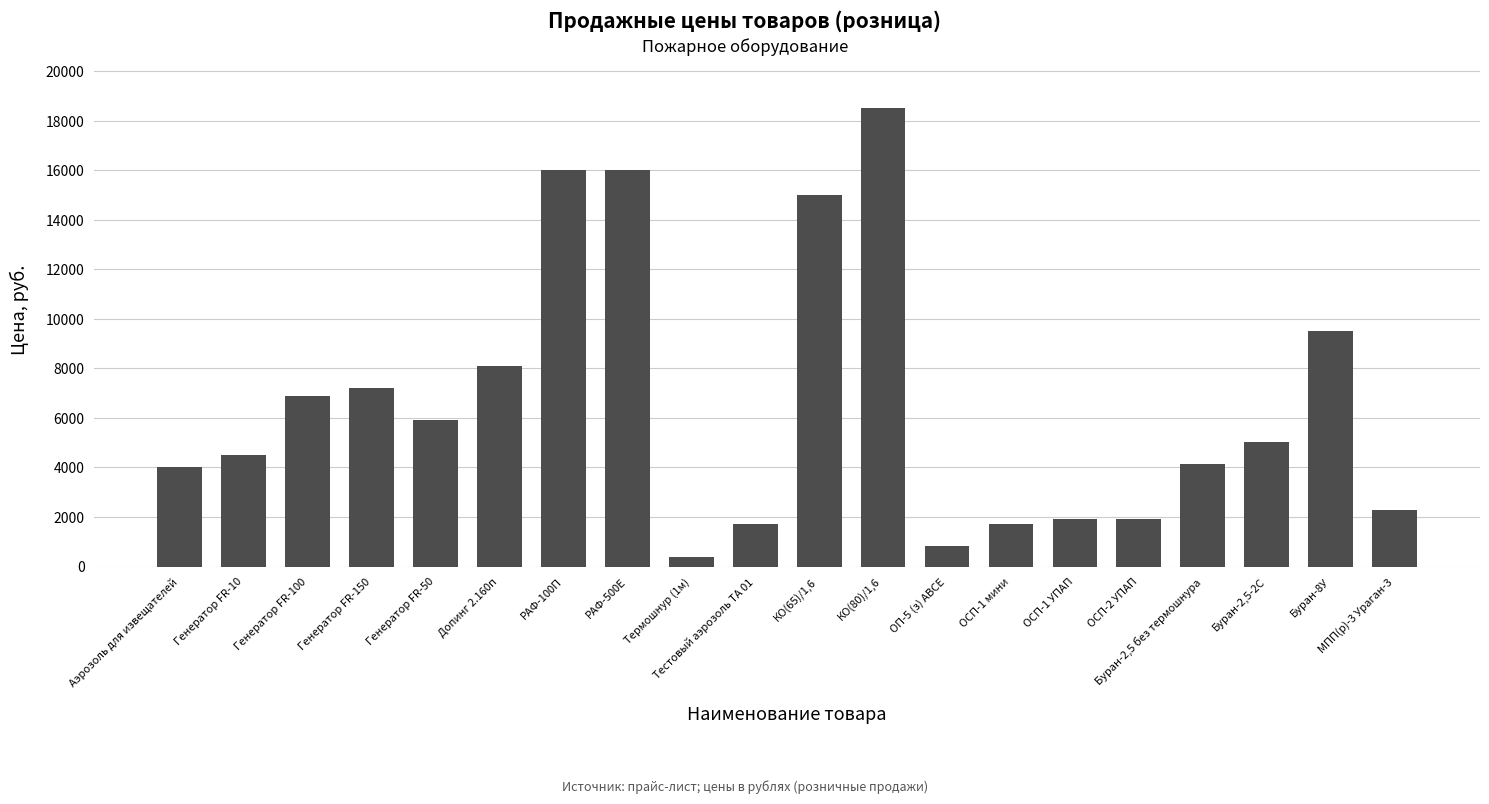

What is the label of the 13th bar from the right?

РАФ-500Е